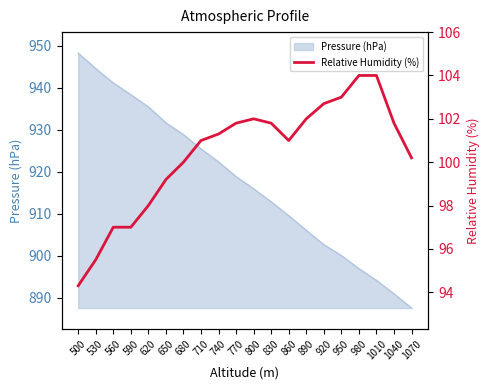

How many values are below 101?

8